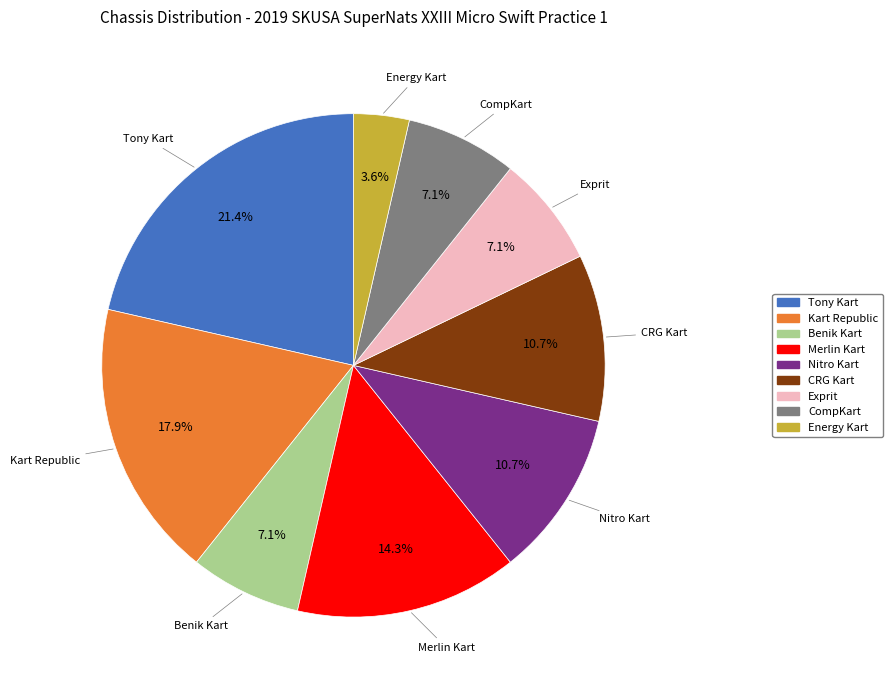

Is it true that CompKart is 7% of the pie?

True